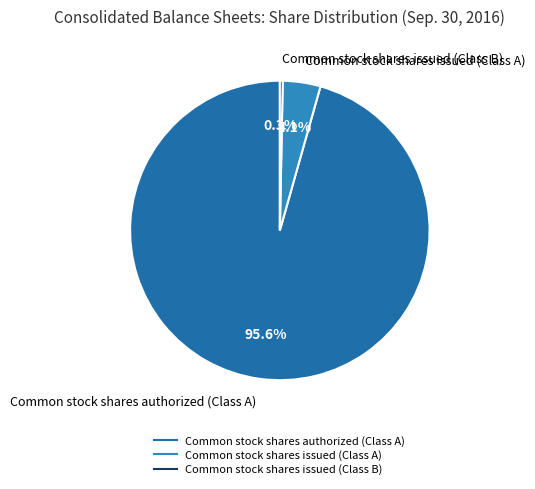

Between Common stock shares issued (Class A) and Common stock shares issued (Class B), which is larger?

Common stock shares issued (Class A)